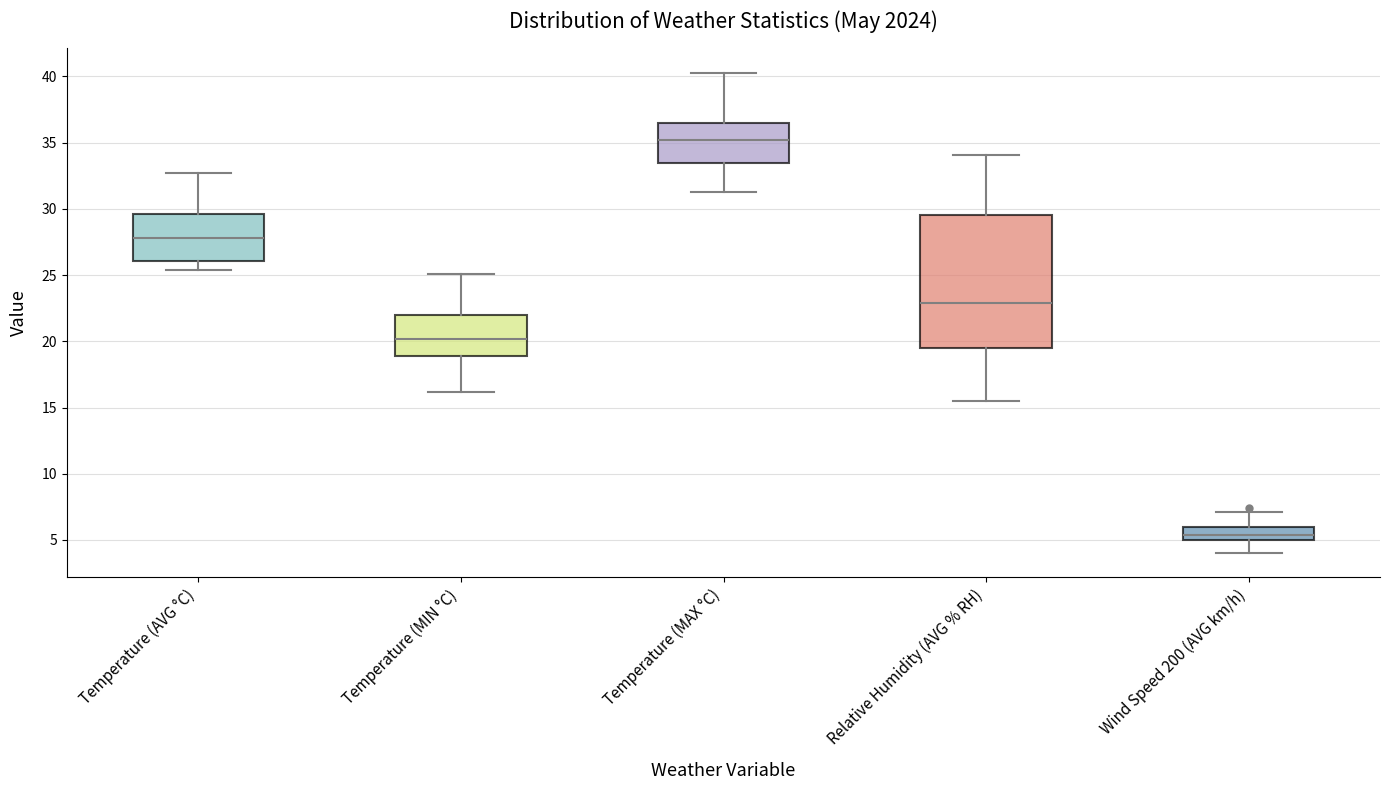

Reading left to right, transcribe this box plot: for each box, give where its median line is, the range the box spans, and where its two whiskers end, as read against the y-axis. The values are not printed on the chart, so give them approximately, as read against the axis.

Temperature (AVG °C): median 28.0, box 26.0 to 29.5, whiskers 25.5 to 32.5
Temperature (MIN °C): median 20.0, box 19.0 to 22.0, whiskers 16.0 to 25.0
Temperature (MAX °C): median 35.0, box 33.5 to 36.5, whiskers 31.5 to 40.5
Relative Humidity (AVG % RH): median 23.0, box 19.5 to 29.5, whiskers 15.5 to 34.0
Wind Speed 200 (AVG km/h): median 5.5, box 5.0 to 6.0, whiskers 4.0 to 7.0